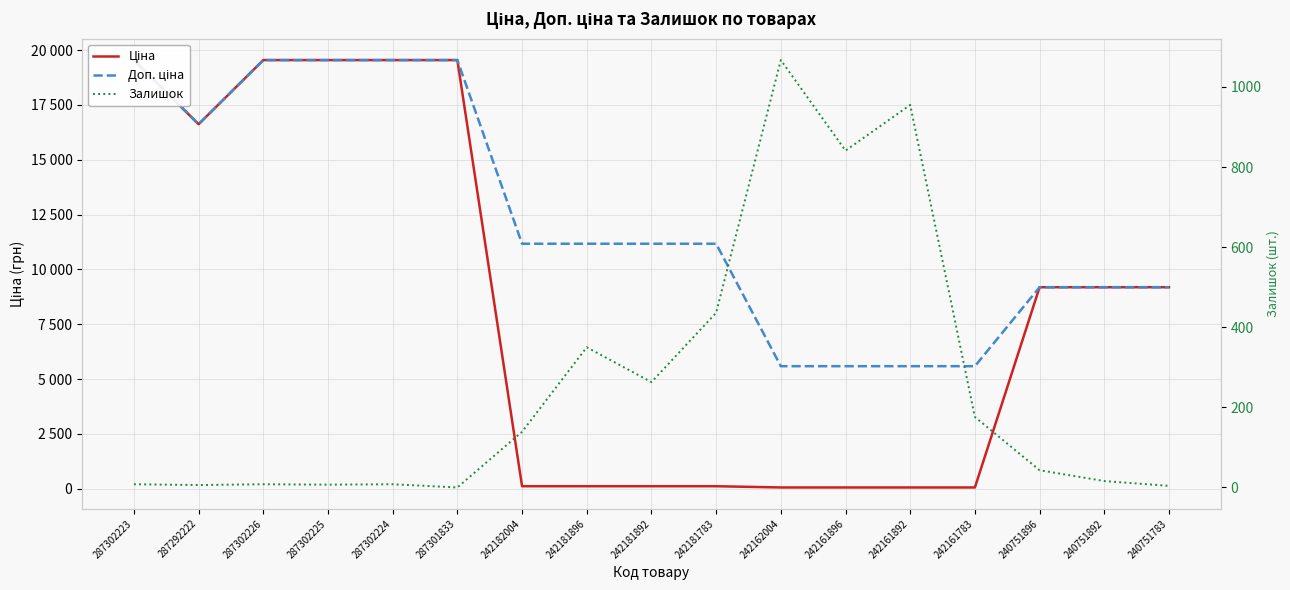

Reading right to left, extract all data points from this chart.

Ціна: 9185.9	9185.9	9185.9	55.9	55.9	55.9	55.9	111.7	111.7	111.7	111.7	19542.7	19542.7	19542.7	19542.7	16618.0	19542.7
Доп. ціна: 9185.9	9185.9	9185.9	5585.0	5585.0	5585.0	5585.0	11169.0	11169.0	11169.0	11169.0	19542.7	19542.7	19542.7	19542.7	16618.0	19542.7
Залишок: 4.0	16.0	43.0	176.0	955.0	841.0	1067.0	436.0	263.0	350.0	139.0	0.0	8.0	7.0	8.0	6.0	8.0